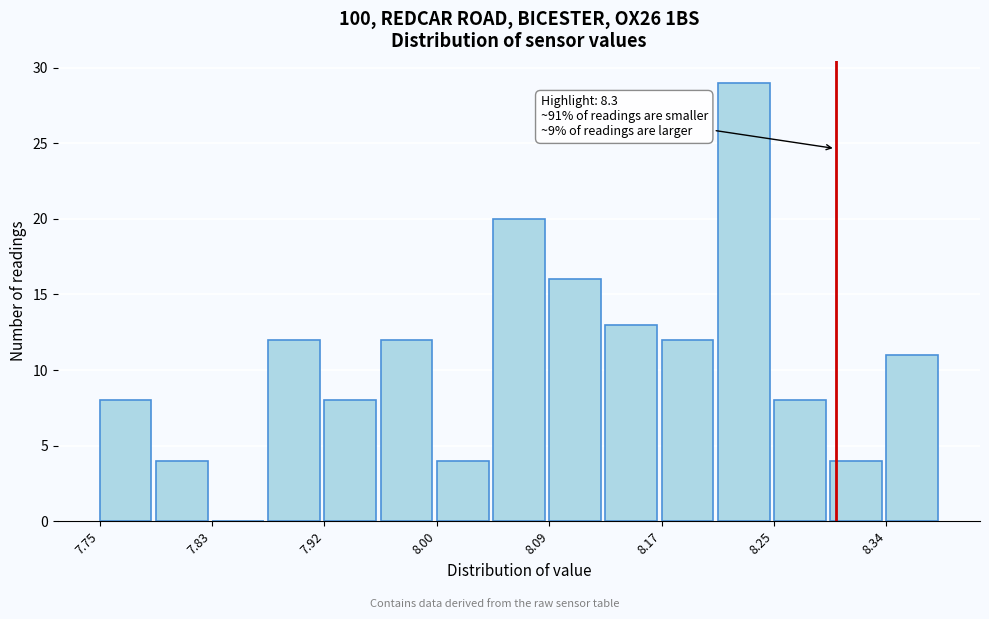

Which range on the x-axis has the tallest bar?

8.212 to 8.254